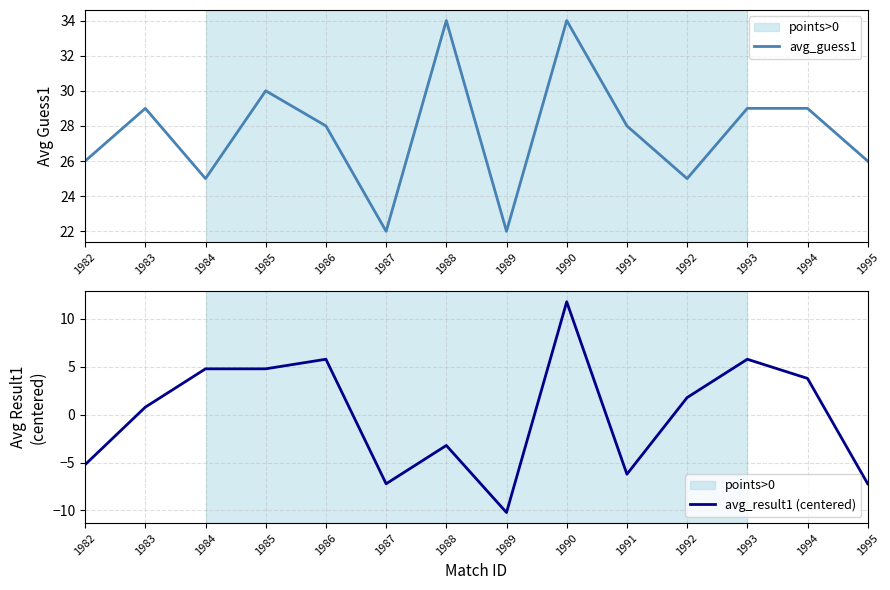

Which category has the lowest value in the avg_result1 (centered) series?

1989